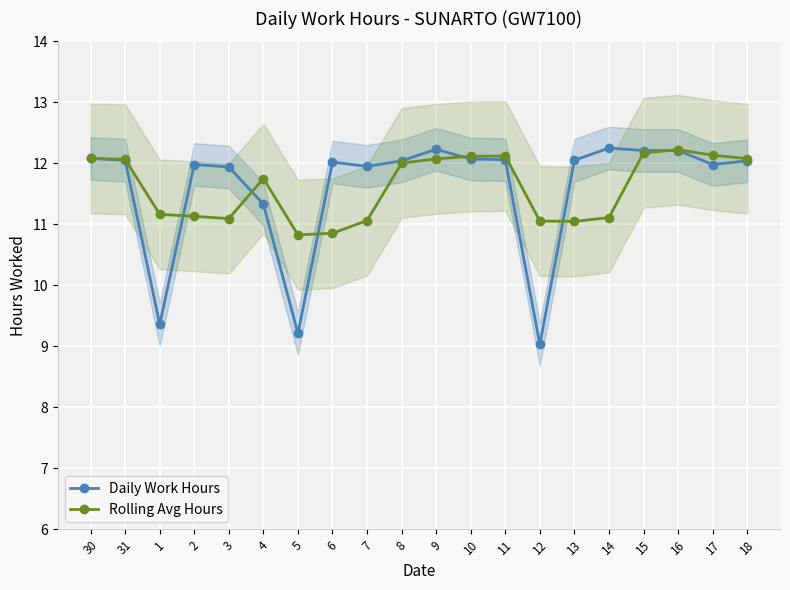

At 15, list the series in order from smallest to largest.

Rolling Avg Hours, Daily Work Hours